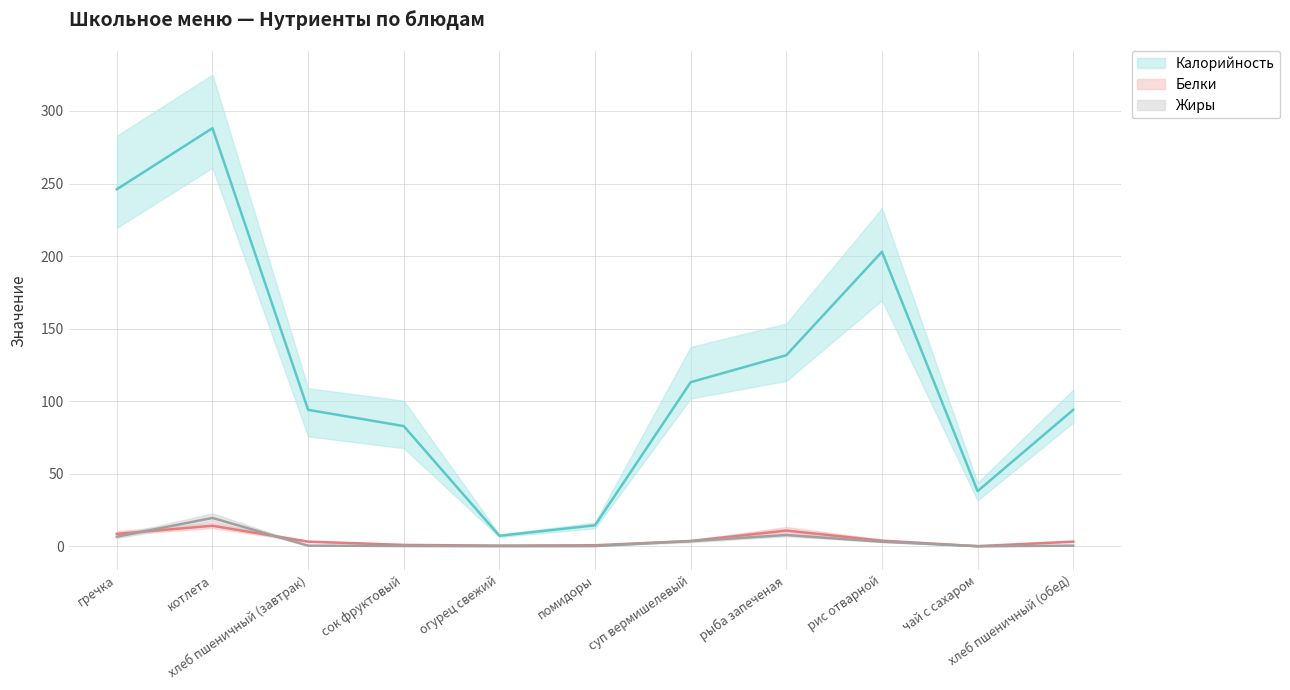

Rank the categories by Жиры (mean) value from lowest to highest.

чай с сахаром, огурец свежий, помидоры, сок фруктовый, хлеб пшеничный (завтрак), хлеб пшеничный (обед), рис отварной, суп вермишелевый, гречка, рыба запеченая, котлета